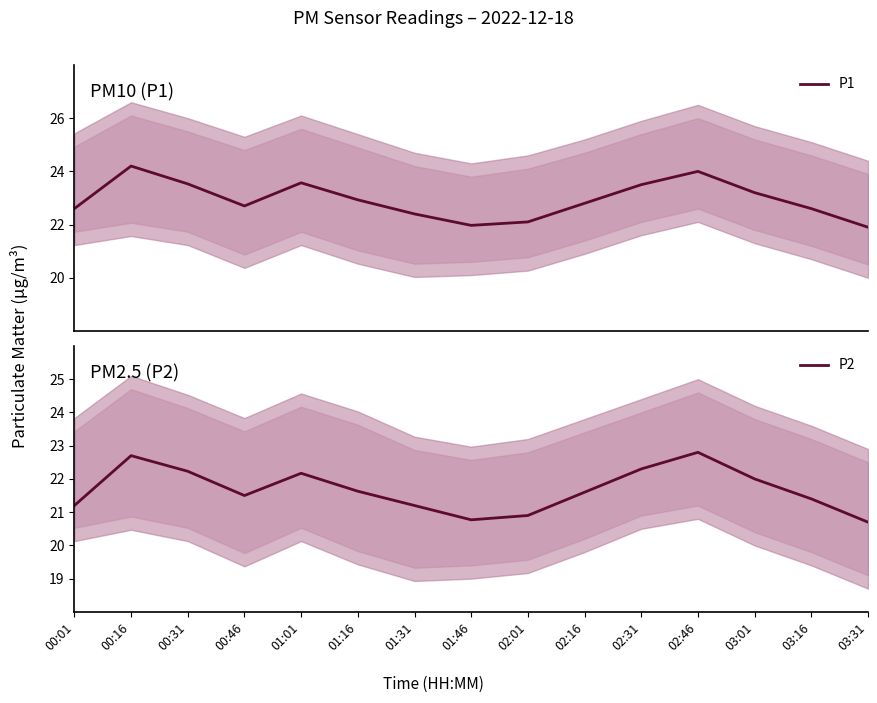

What is the sum of the P1 values at 00:46 and 01:01?

46.3